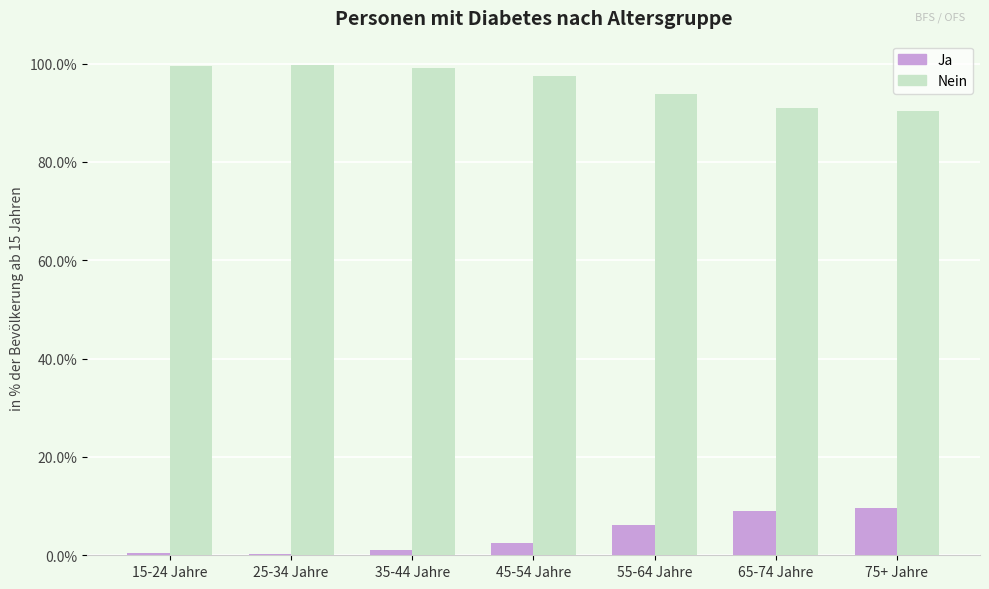

What is the minimum value for Nein?

90.3